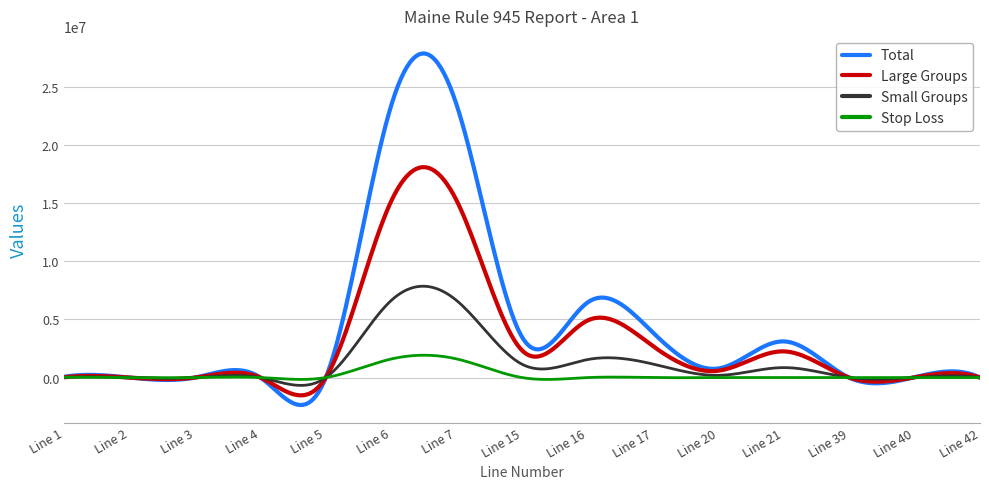

Does the chart display data point markers on the line(s)?

No